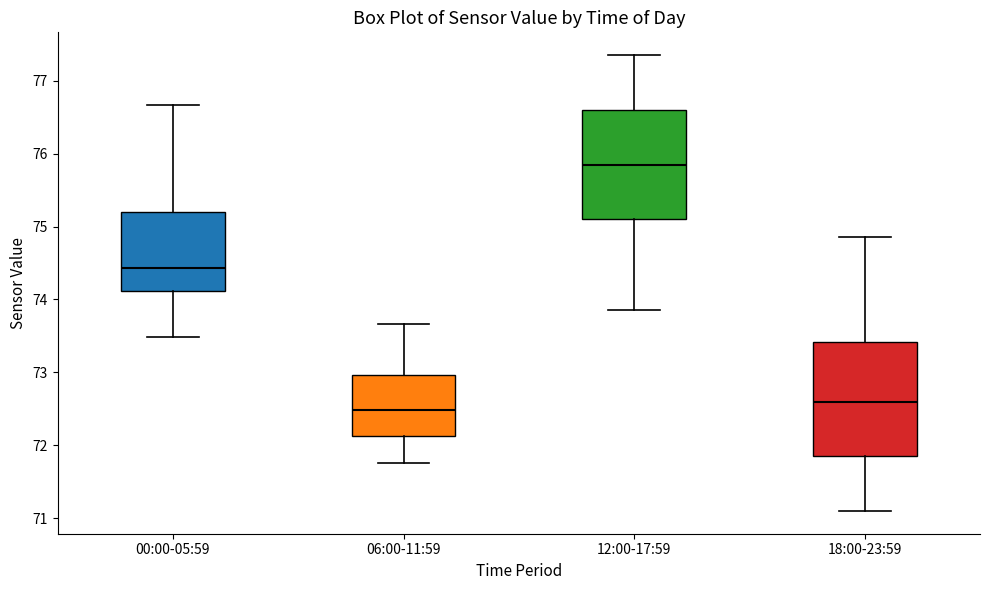

Reading left to right, read every box against the y-axis: the position of its median line, the range the box covers, and the ends of its whiskers. The values are not printed on the chart, so give them approximately, as read against the axis.

00:00-05:59: median 74.4, box 74.1 to 75.2, whiskers 73.5 to 76.7
06:00-11:59: median 72.5, box 72.1 to 73.0, whiskers 71.8 to 73.7
12:00-17:59: median 75.9, box 75.1 to 76.6, whiskers 73.9 to 77.4
18:00-23:59: median 72.6, box 71.9 to 73.4, whiskers 71.1 to 74.9